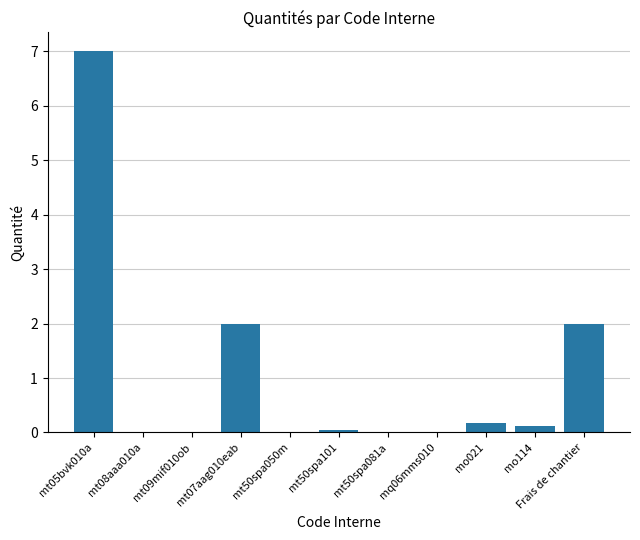

Approximately how many times larger is the value at mt07aag010eab compared to Frais de chantier?

1.0